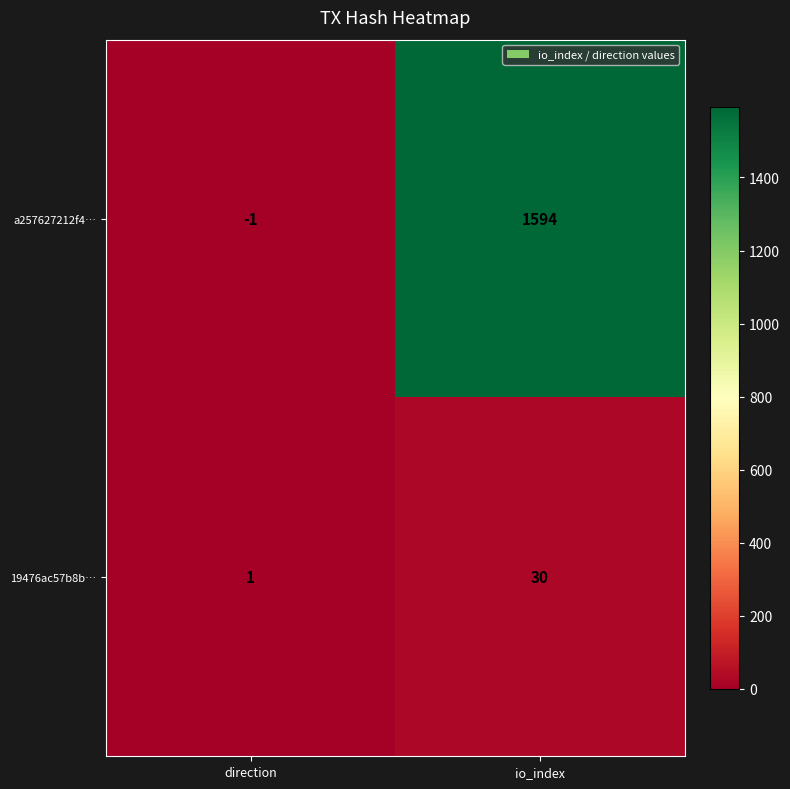

Reading left to right, list all the values displayed in this chart.

a257627212f4…: -1	1594
19476ac57b8b…: 1	30